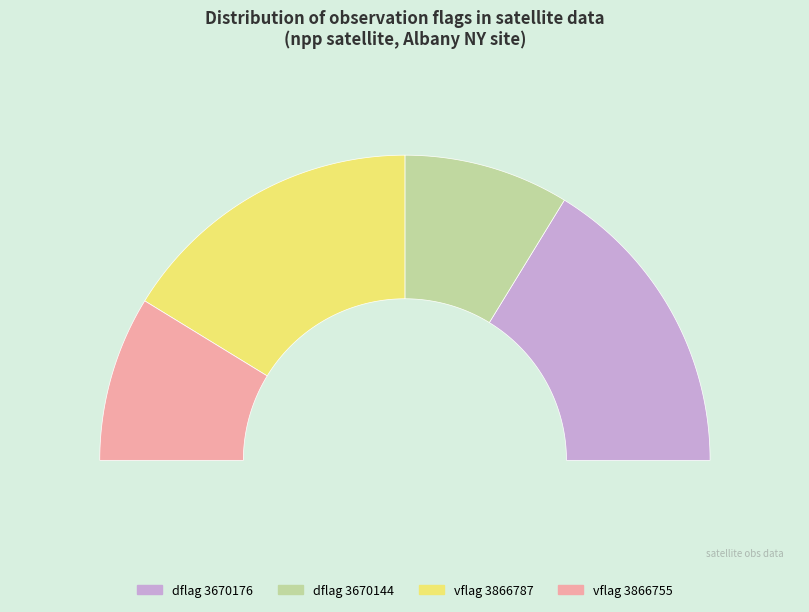

What is the change in value from 3670144 to 3866755?

+3